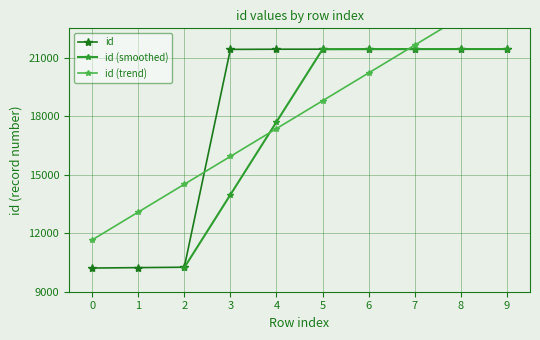

What is the value of the id point at the 5th from the left?

21430